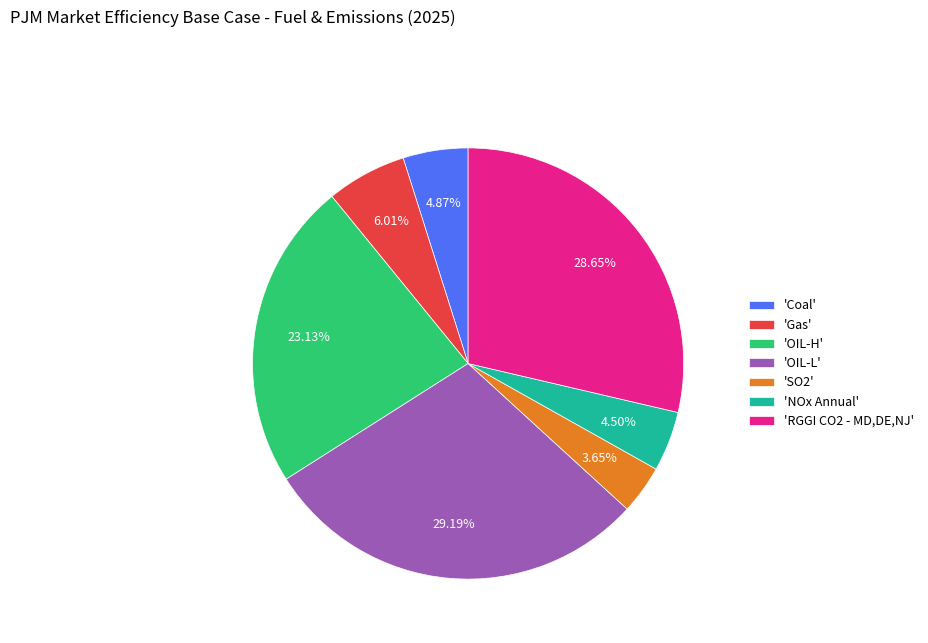

Which slice is the largest?

'OIL-L'